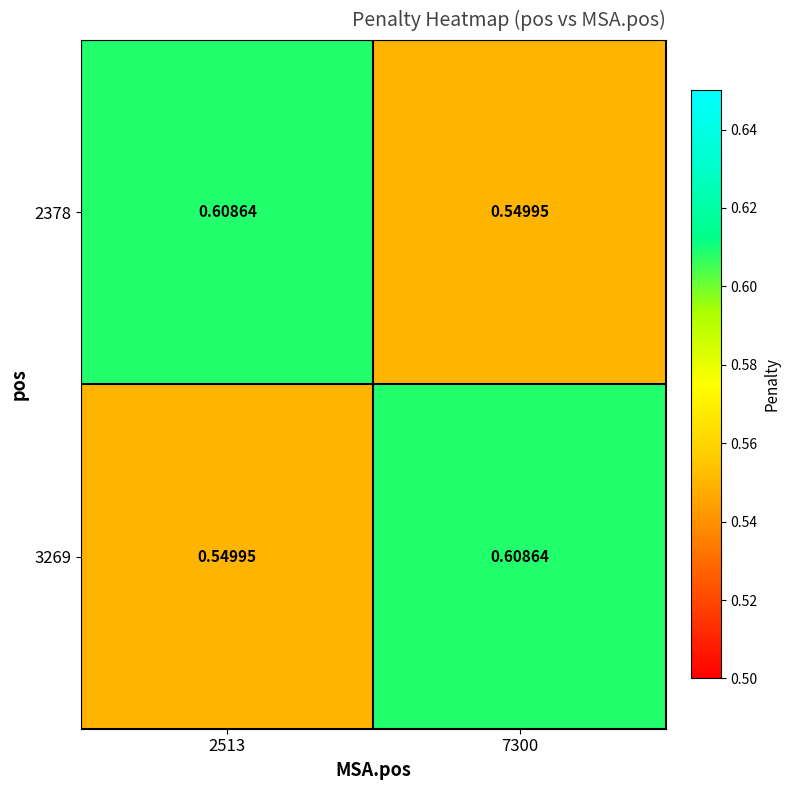

Is the value of 2378 at 7300 greater than the value of 3269 at 7300?

No